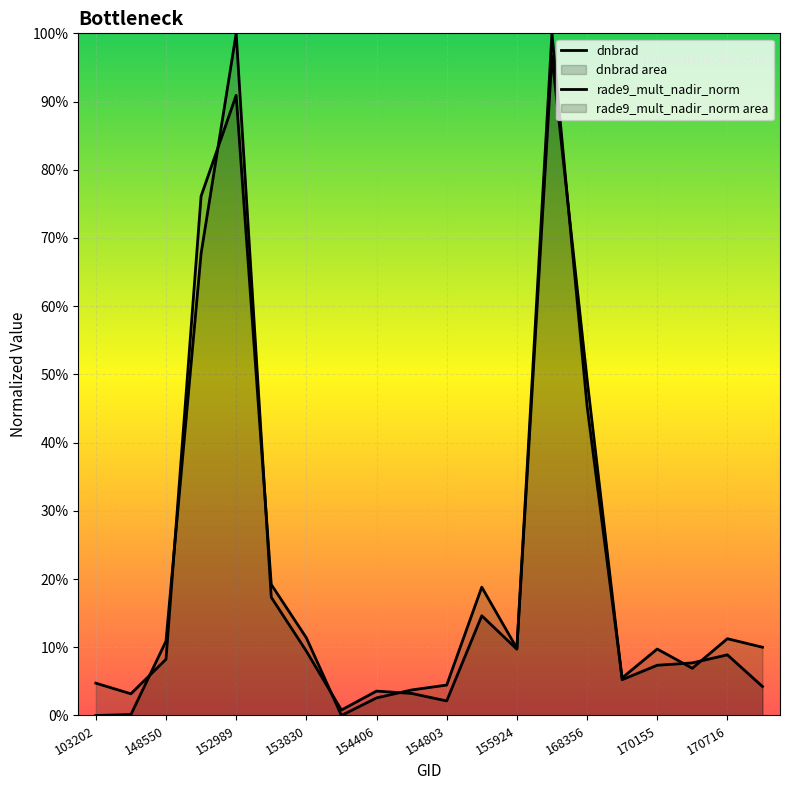

What position from the left is 148550?

2